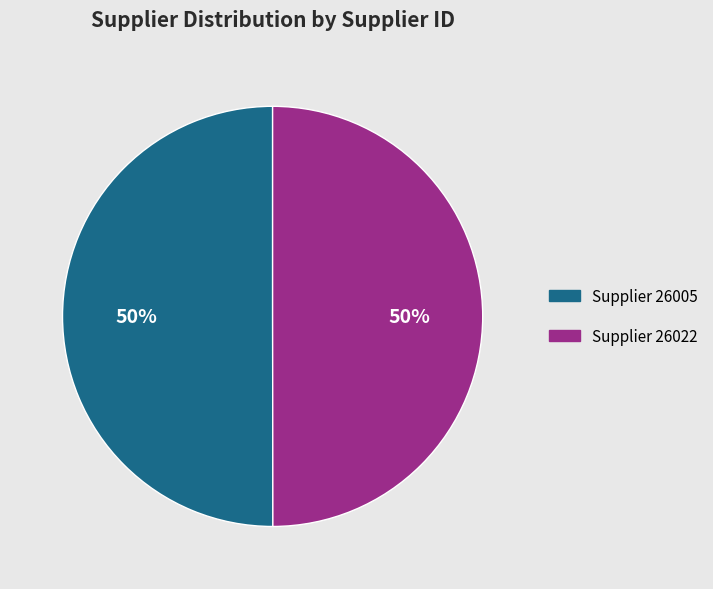

How many slices are in this pie chart?

2